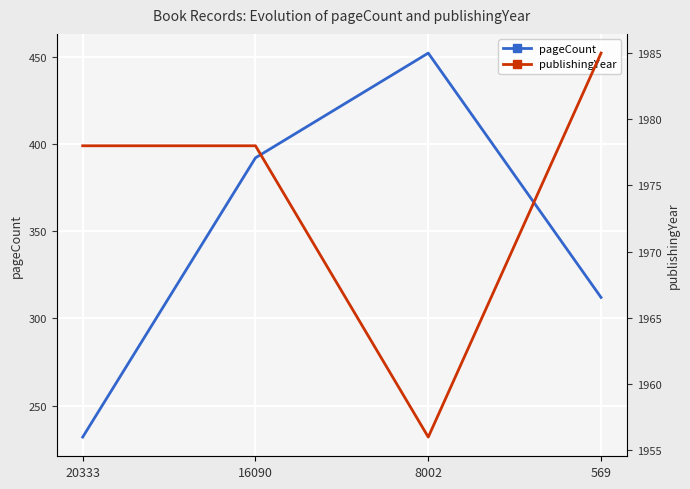

Between 20333 and 8002, which is larger?

8002